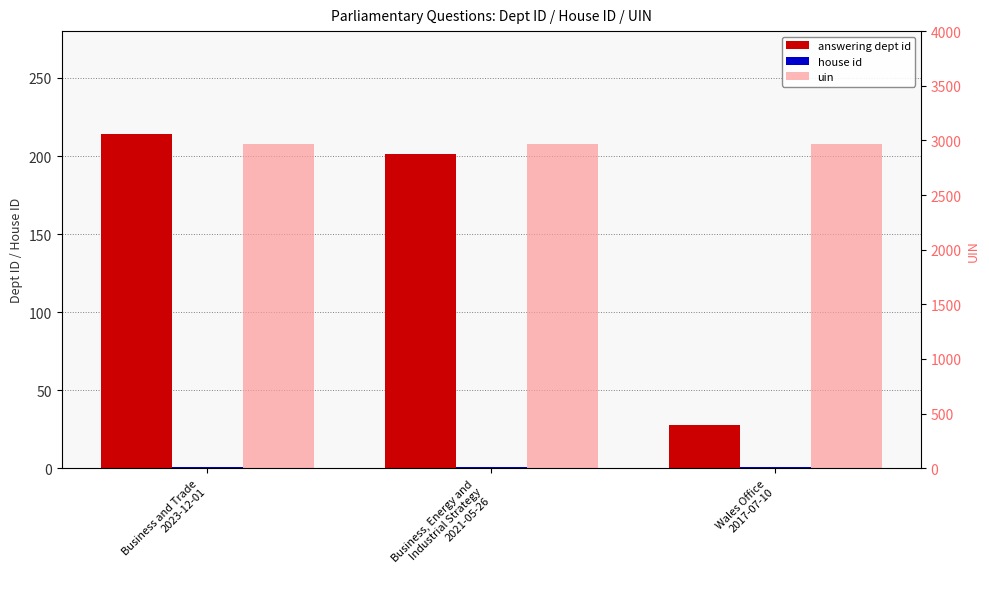

Between Business, Energy and
Industrial Strategy
2021-05-26 and Wales Office
2017-07-10, which is larger?

Business, Energy and
Industrial Strategy
2021-05-26